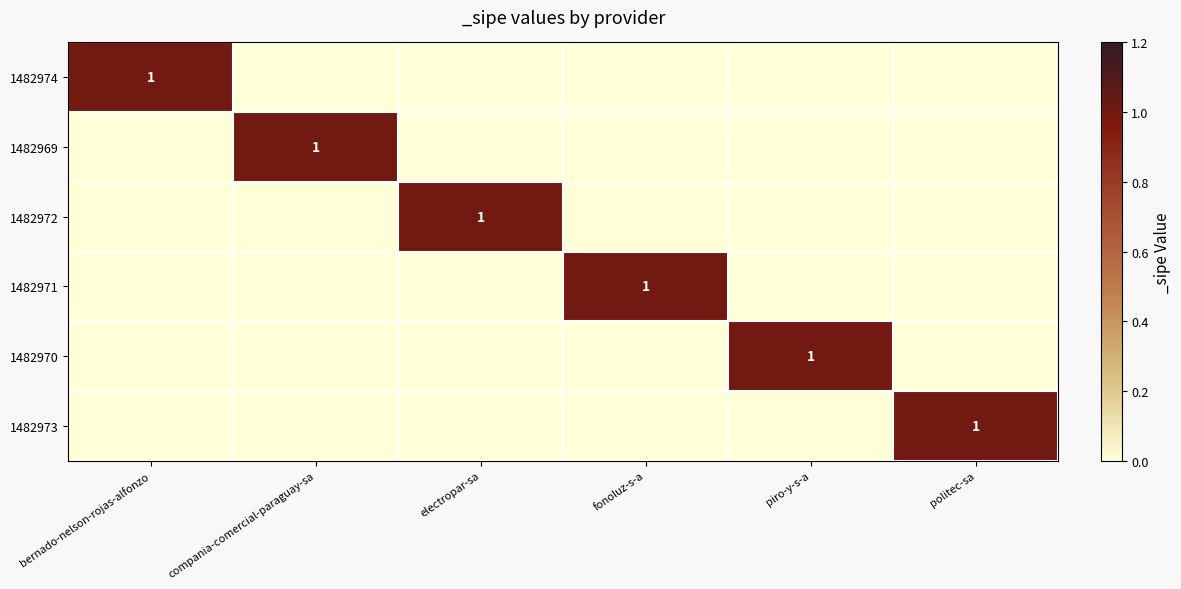

At which category is the sum across all series the highest?

bernado-nelson-rojas-alfonzo